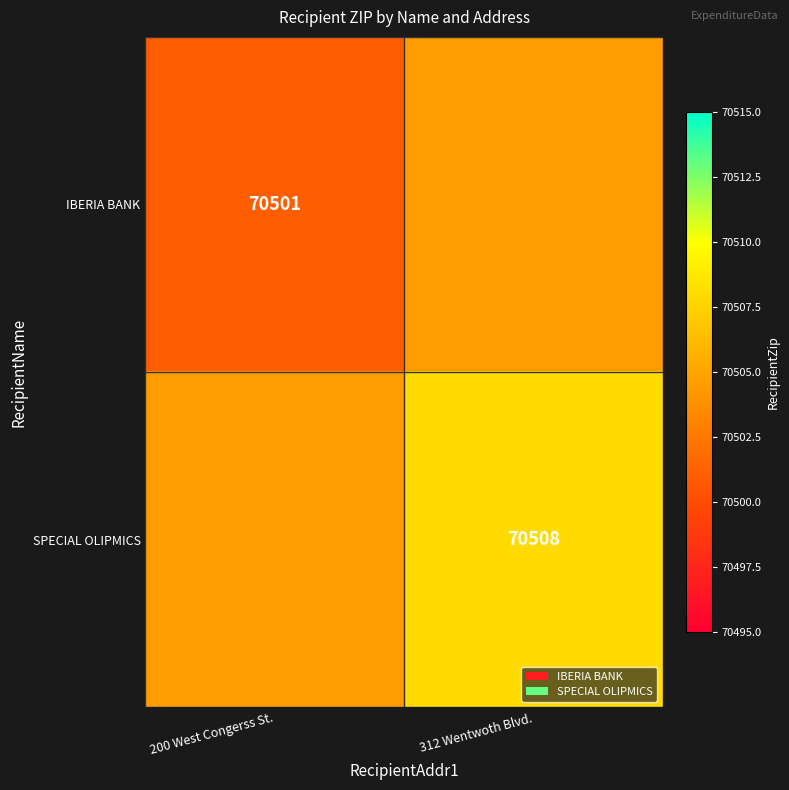

At which category does the chart reach its peak across all series?

312 Wentwoth Blvd.